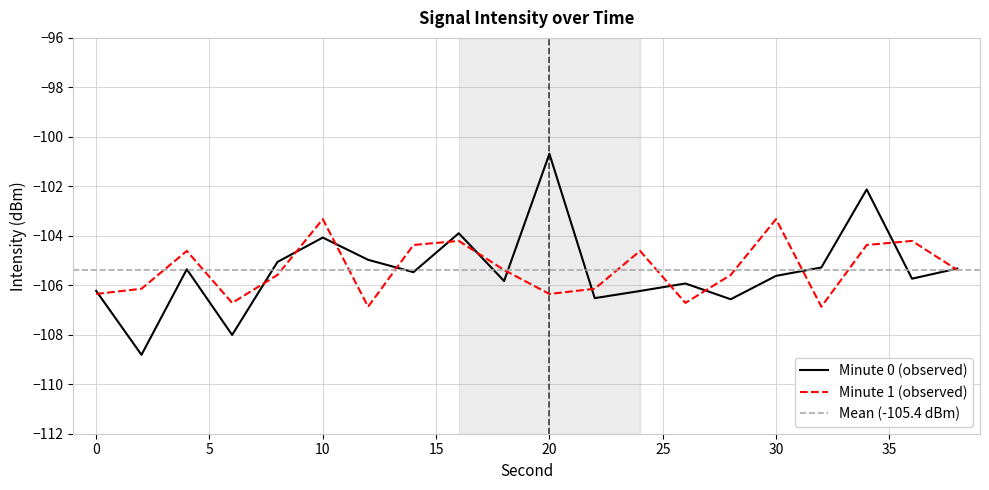

What is the change in value from 6 to 8?

+2.9